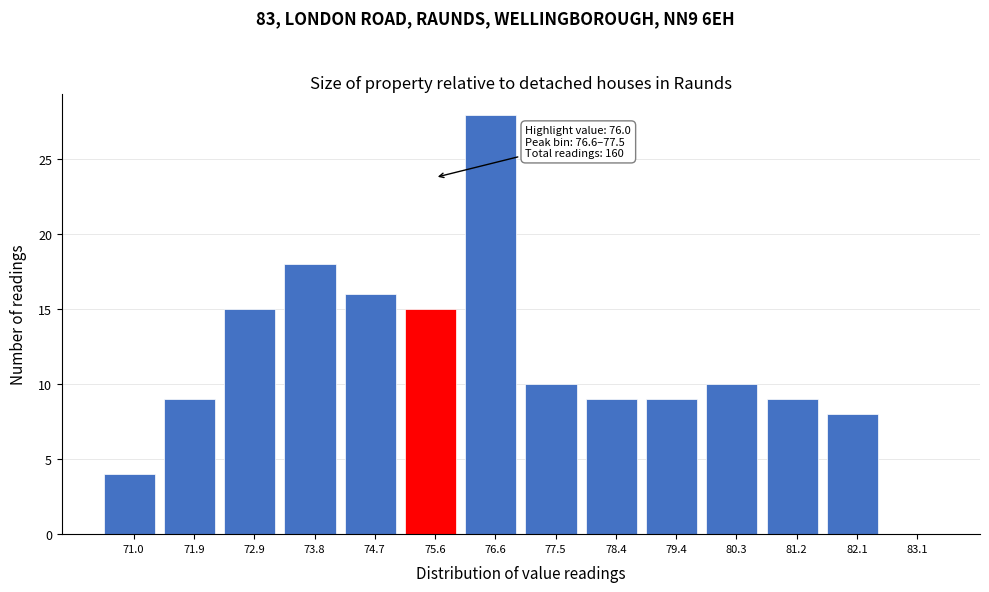

Reading left to right, extract all data points from this chart.

71.0=4	71.9=9	72.9=15	73.8=18	74.7=16	75.6=15	76.6=28	77.5=10	78.4=9	79.4=9	80.3=10	81.2=9	82.1=8	83.1=0